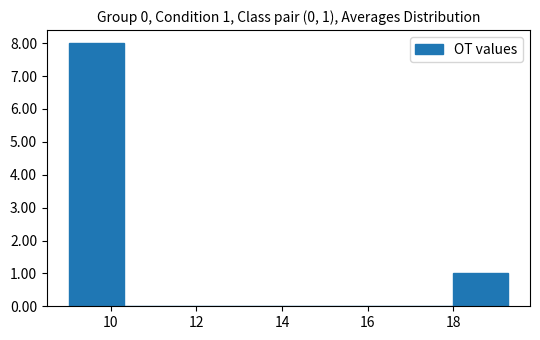

Over which range of the x-axis is the bar tallest?

9.0 to 10.4